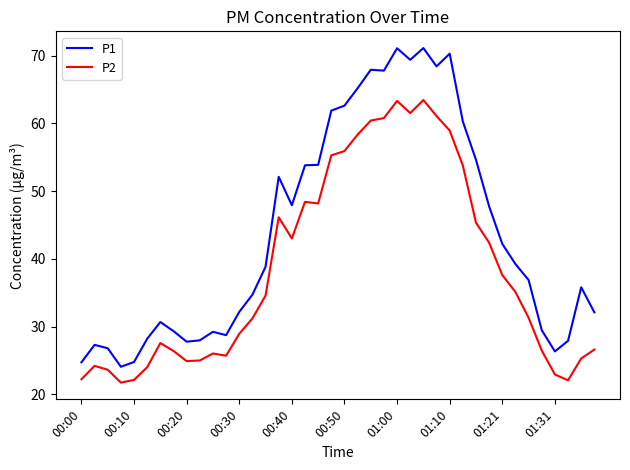

Which series has the largest range (max minus min)?

P1